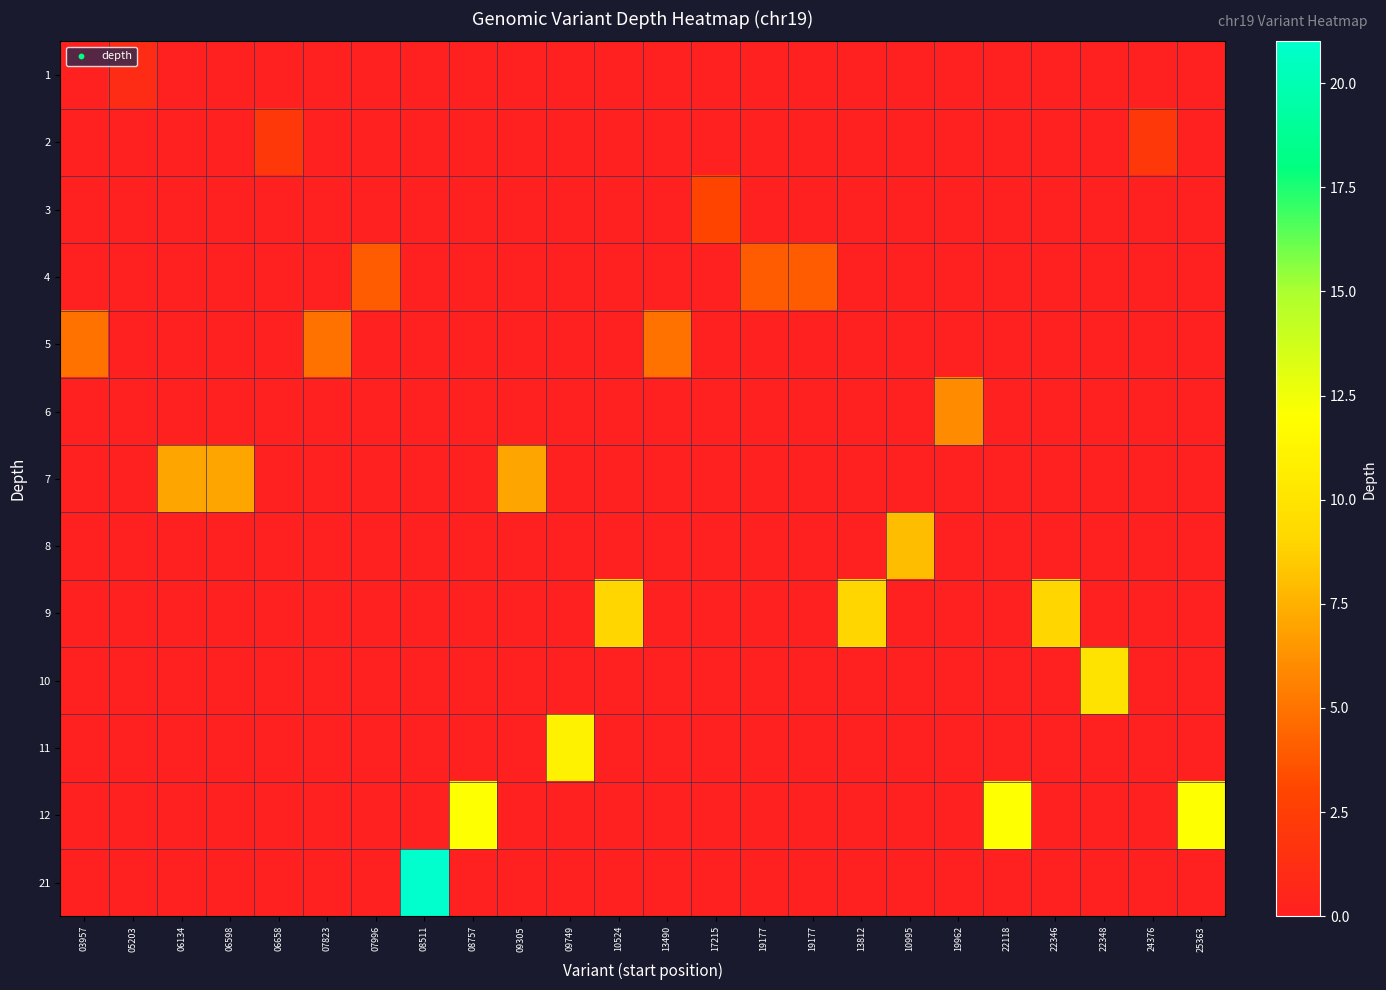

How many categories are shown in the chart?

24